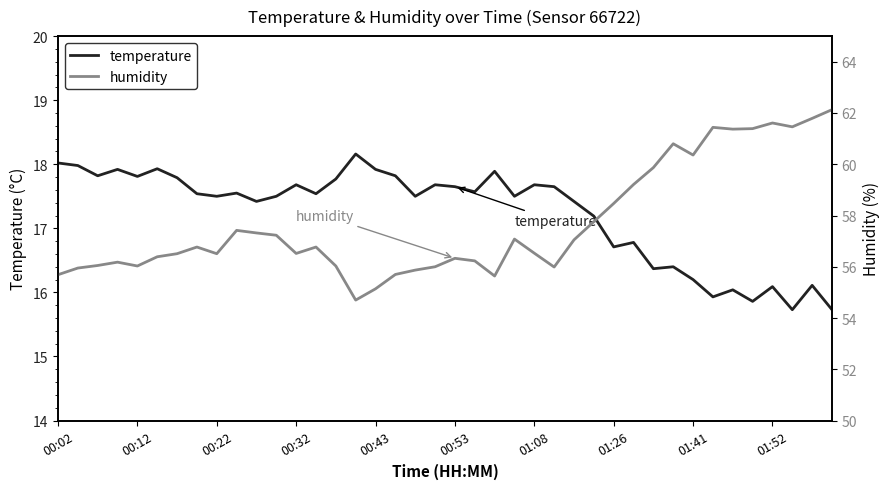

Reading right to left, transcribe all the data shown in this chart.

temperature: 15.7	16.1	15.7	16.1	15.9	16.0	15.9	16.2	16.4	16.4	16.8	16.7	17.2	17.4	17.6	17.7	17.5	17.9	17.6	17.6	17.7	17.5	17.8	17.9	18.2	17.8	17.5	17.7	17.5	17.4	17.6	17.5	17.5	17.8	17.9	17.8	17.9	17.8	18.0	18.0
humidity: 62.1	61.8	61.5	61.6	61.4	61.4	61.4	60.4	60.8	59.9	59.2	58.5	57.8	57.0	56.0	56.5	57.1	55.6	56.2	56.3	56.0	55.9	55.7	55.1	54.7	56.0	56.8	56.5	57.2	57.3	57.4	56.5	56.8	56.5	56.4	56.0	56.2	56.0	56.0	55.7